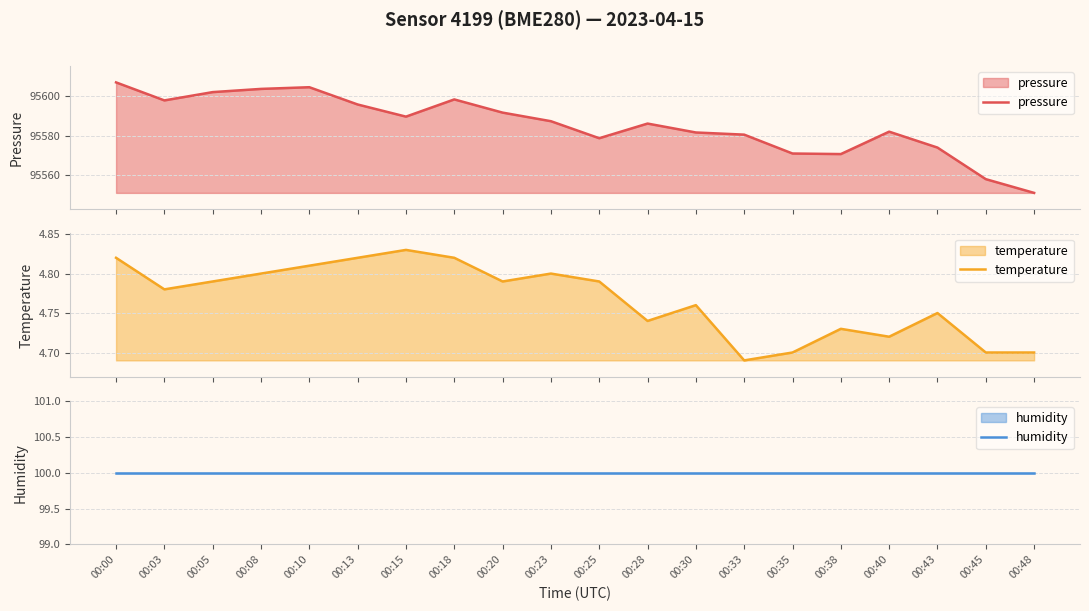

What is the difference between the maximum and minimum values in the pressure series?

55.8